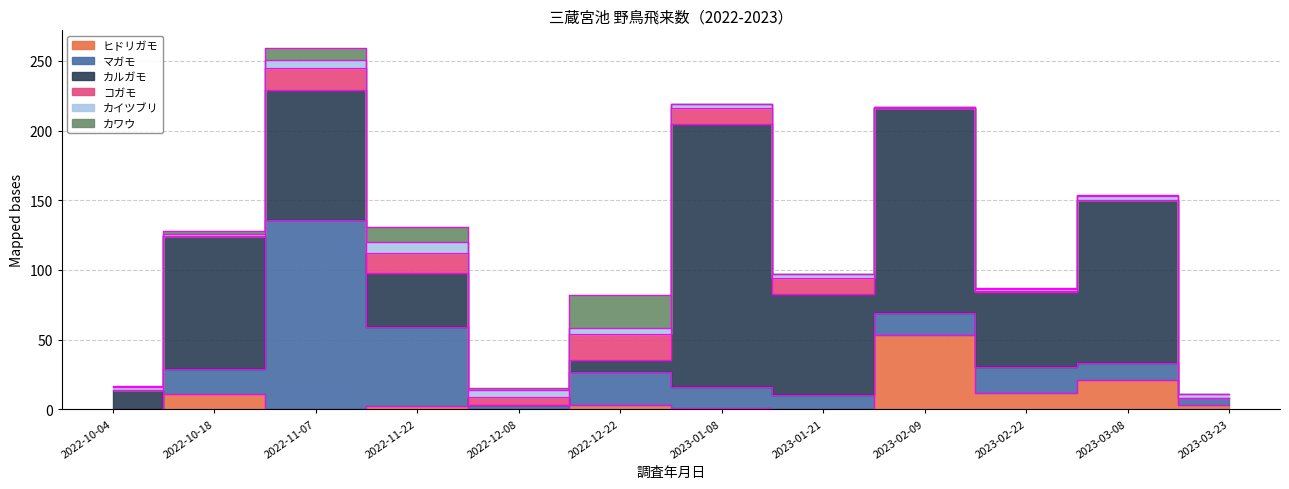

How many interior local peaks does the ヒドリガモ series have?

5